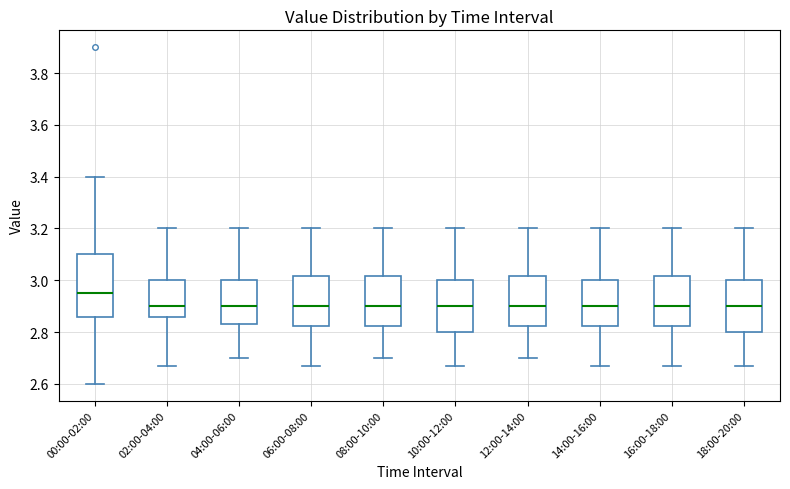

Reading left to right, transcribe this box plot: for each box, give where its median line is, the range the box spans, and where its two whiskers end, as read against the y-axis. The values are not printed on the chart, so give them approximately, as read against the axis.

00:00-02:00: median 2.96, box 2.86 to 3.10, whiskers 2.60 to 3.40
02:00-04:00: median 2.90, box 2.86 to 3.00, whiskers 2.68 to 3.20
04:00-06:00: median 2.90, box 2.84 to 3.00, whiskers 2.70 to 3.20
06:00-08:00: median 2.90, box 2.82 to 3.02, whiskers 2.68 to 3.20
08:00-10:00: median 2.90, box 2.82 to 3.02, whiskers 2.70 to 3.20
10:00-12:00: median 2.90, box 2.80 to 3.00, whiskers 2.68 to 3.20
12:00-14:00: median 2.90, box 2.82 to 3.02, whiskers 2.70 to 3.20
14:00-16:00: median 2.90, box 2.82 to 3.00, whiskers 2.68 to 3.20
16:00-18:00: median 2.90, box 2.82 to 3.02, whiskers 2.68 to 3.20
18:00-20:00: median 2.90, box 2.80 to 3.00, whiskers 2.68 to 3.20